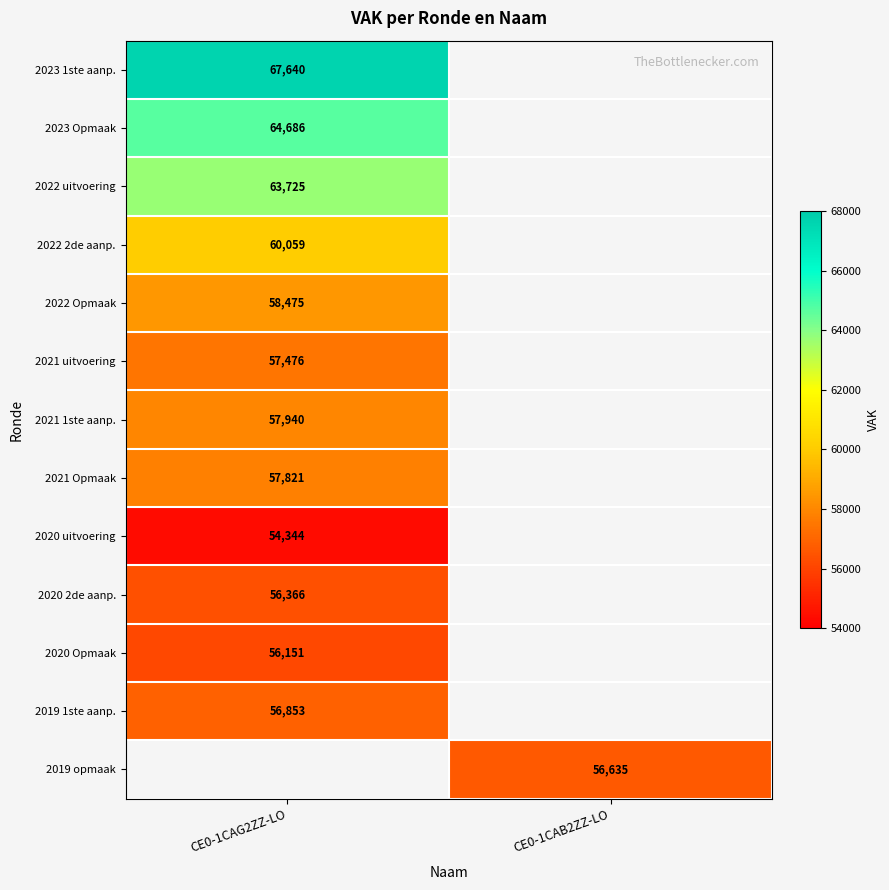

At how many categories does at least one series exceed 63207?

1